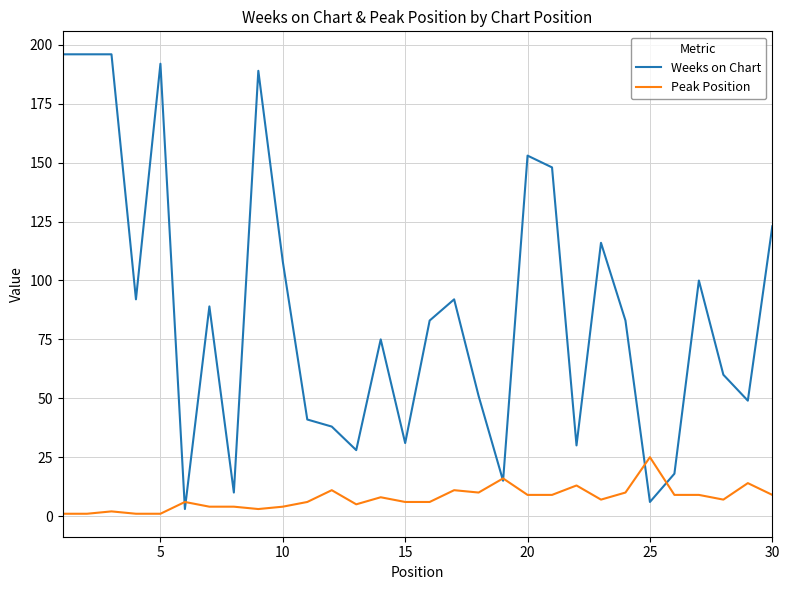

Which series has the widest spread of values?

Weeks on Chart